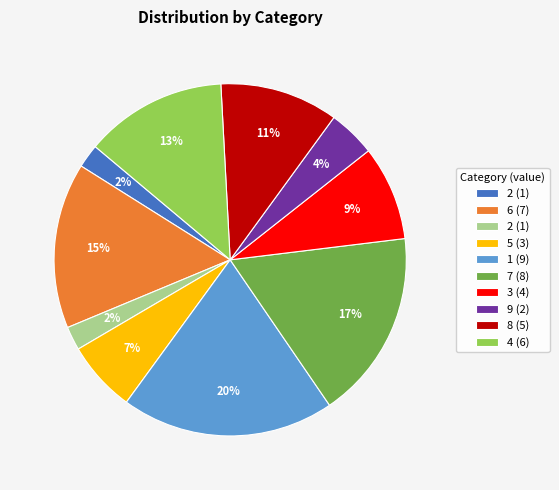

To the nearest percent, what is the average slice percentage?

10%